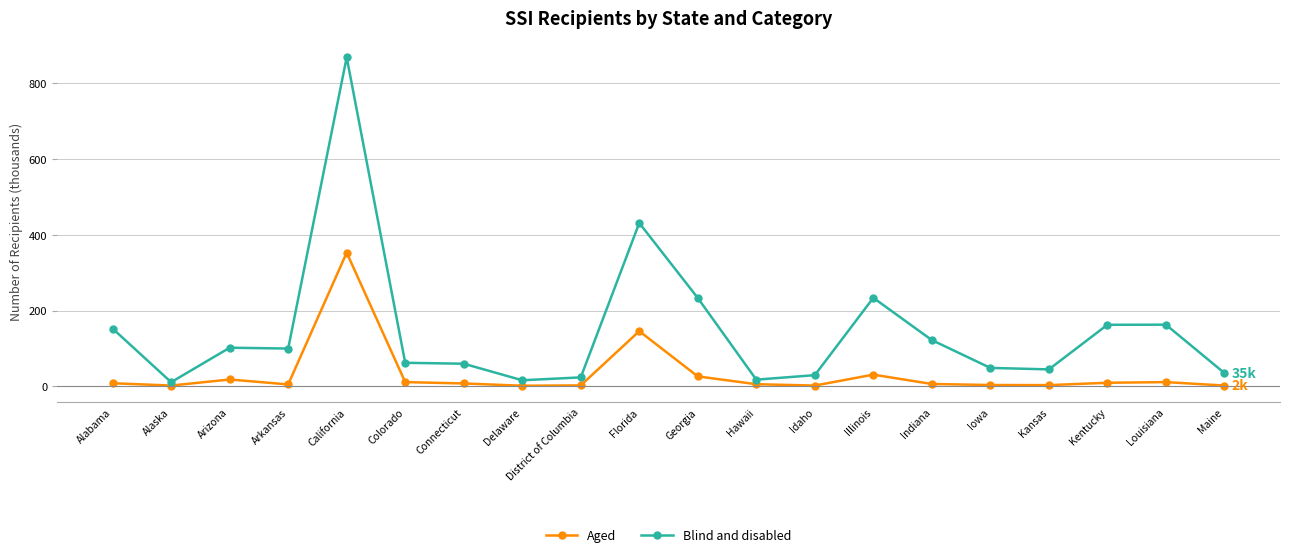

The value of Blind and disabled at Florida is 431.3. True or false?

True